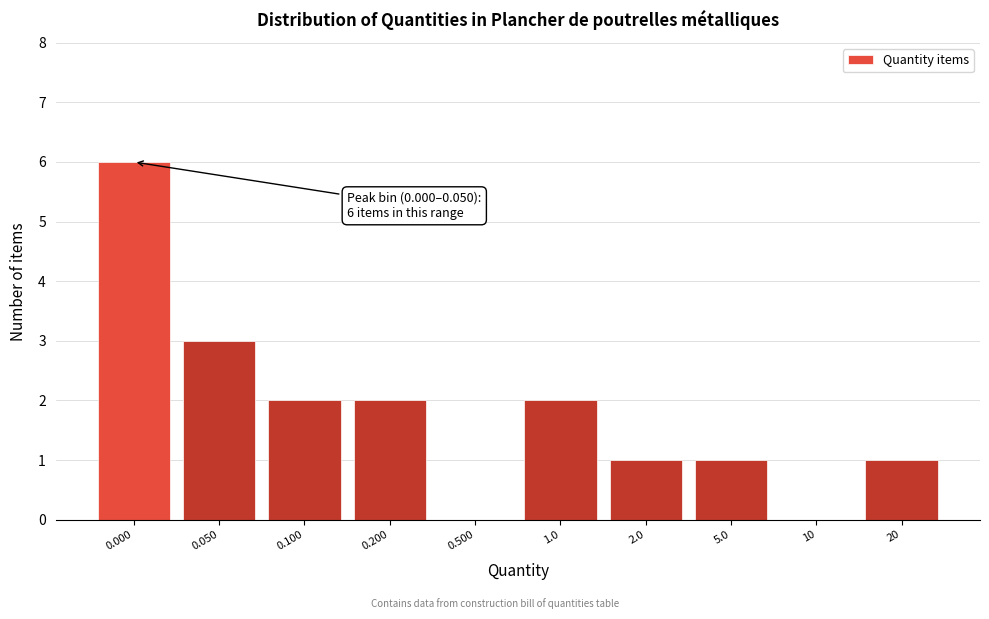

Reading left to right, transcribe all the data shown in this chart.

0.000=6	0.050=3	0.100=2	0.200=2	0.500=0	1.0=2	2.0=1	5.0=1	10=0	20=1